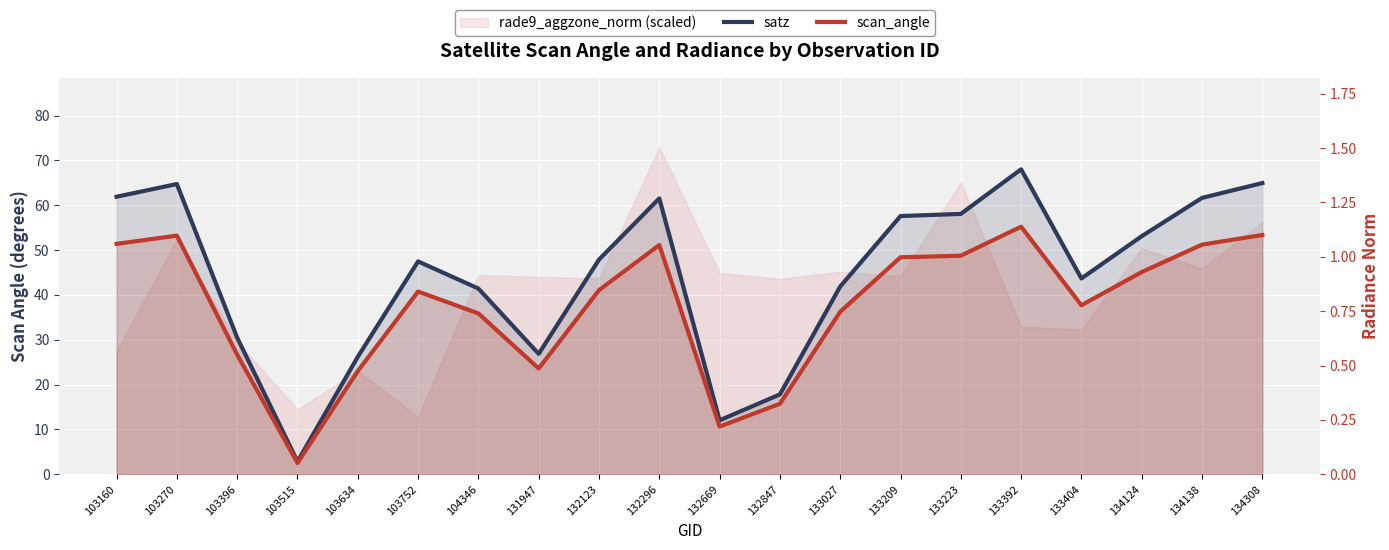

At which label is rade9_aggzone_norm closest to 0?

103752